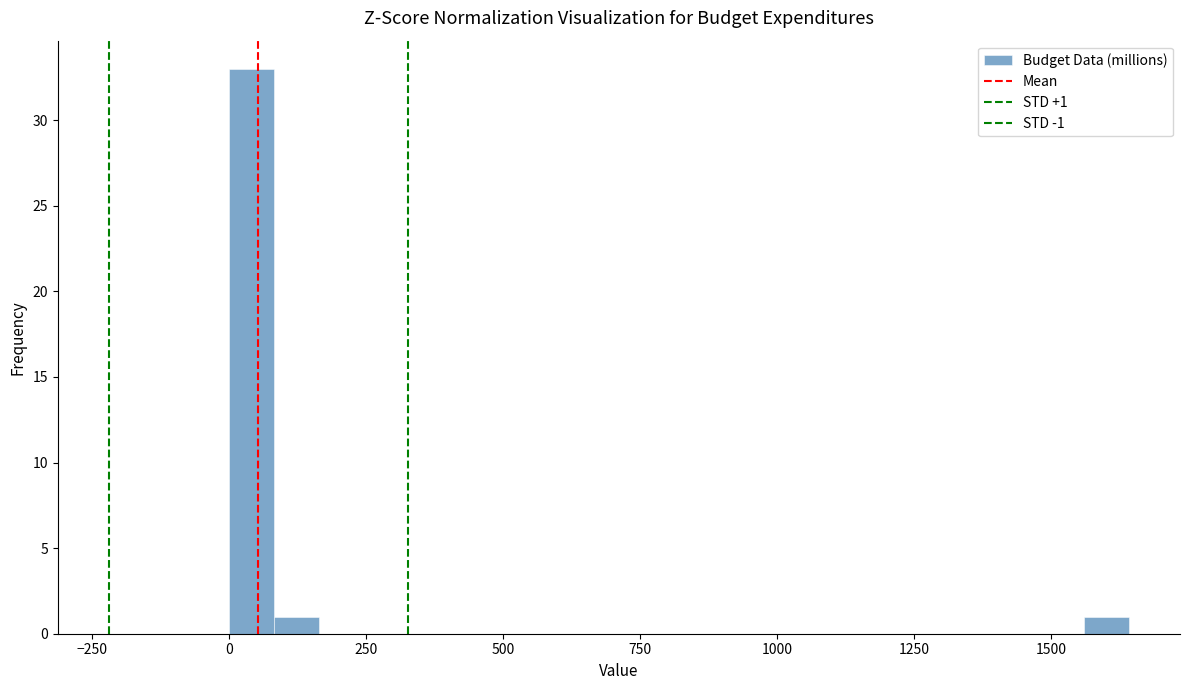

Read against the x-axis, roughly where is the centre of the tallest bar?

50